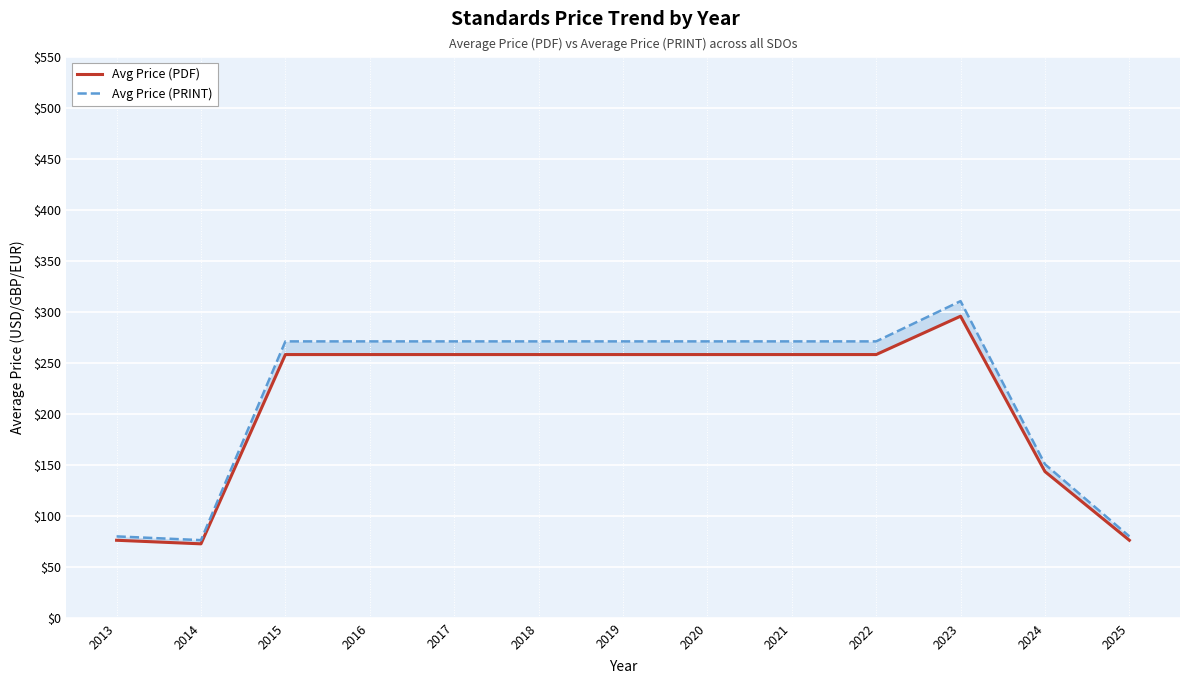

At which label is Avg Price (PDF) closest to 184?

2024